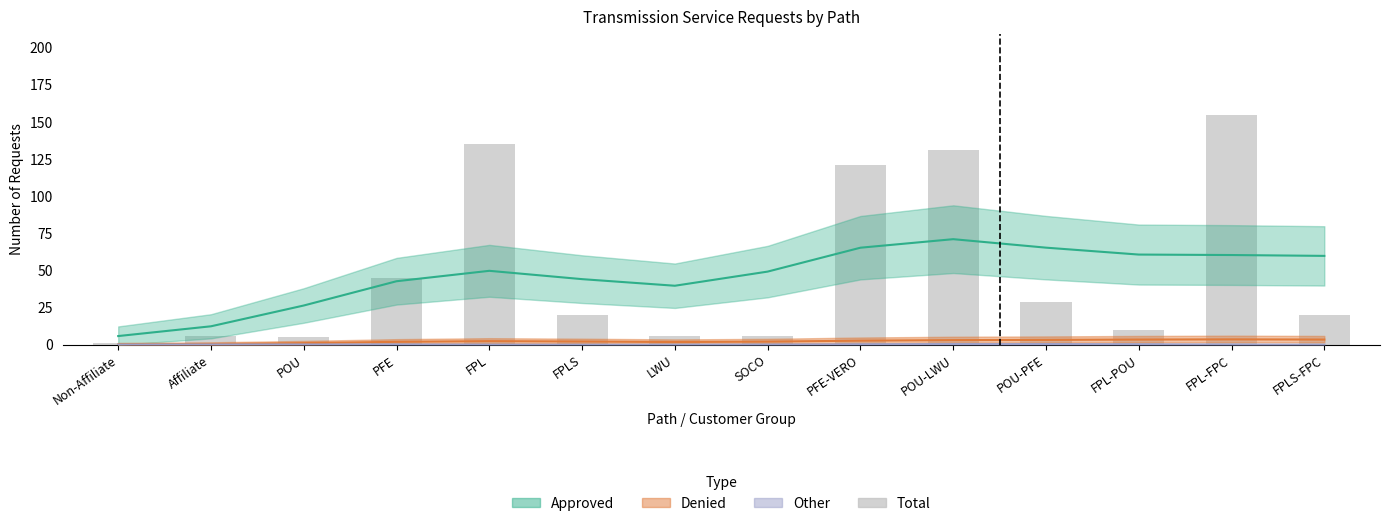

What is the ratio of the value at POU-PFE to the value at FPL-FPC?

0.2